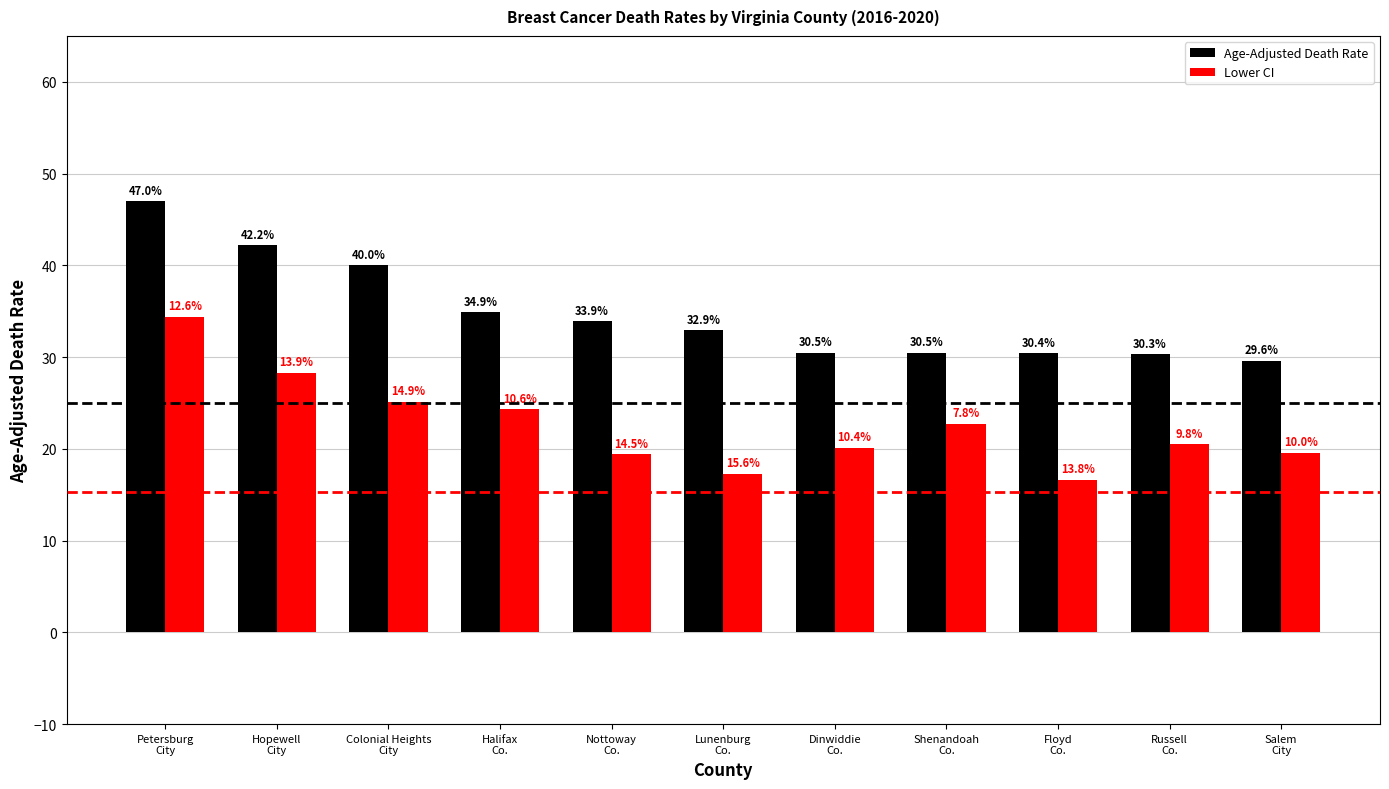

At which label does Lower CI first exceed 20?

Petersburg
City